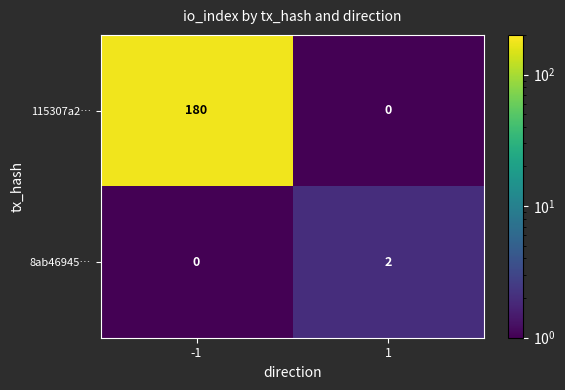

Reading left to right, list all the values displayed in this chart.

115307a2…: 180	0
8ab46945…: 0	2